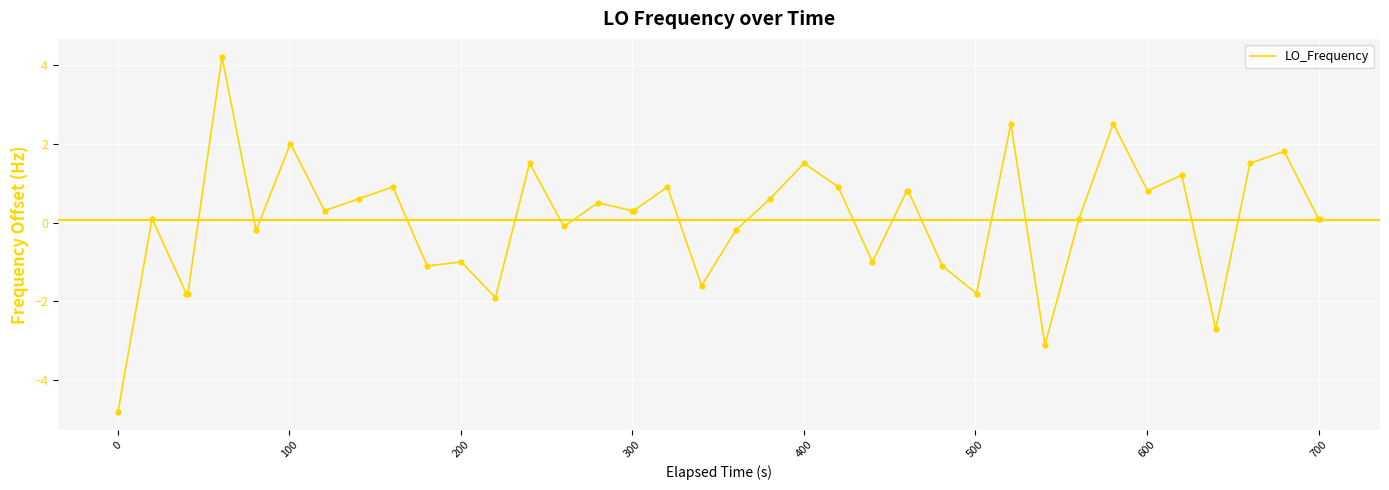

What is the greatest value displayed?

4.2